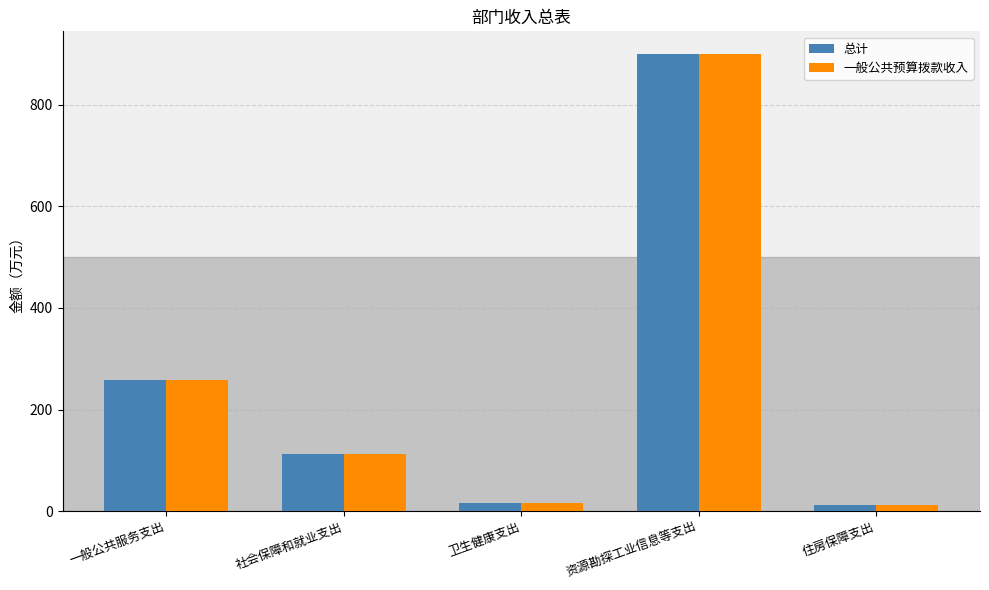

What value does the 总计 series have at 住房保障支出?

12.8